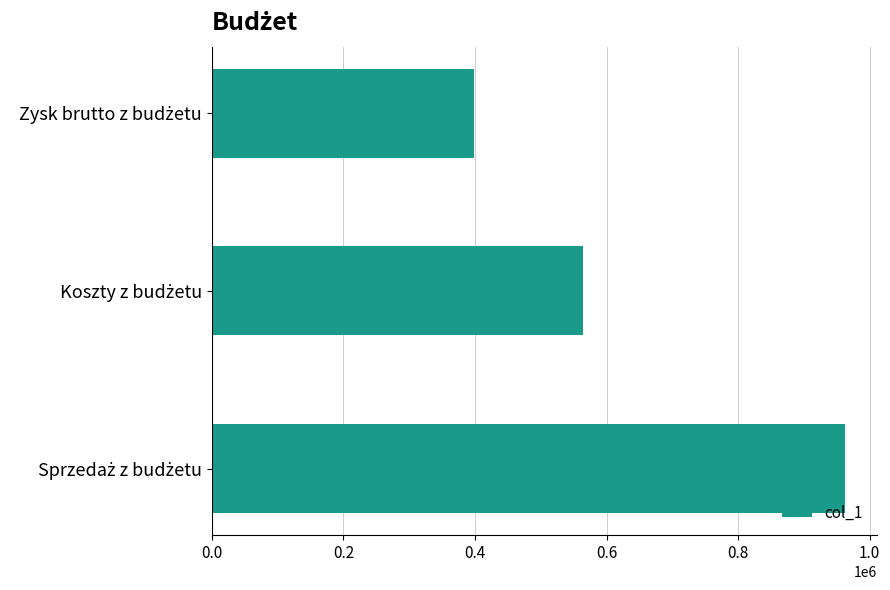

What is the maximum value shown in the chart?

962550